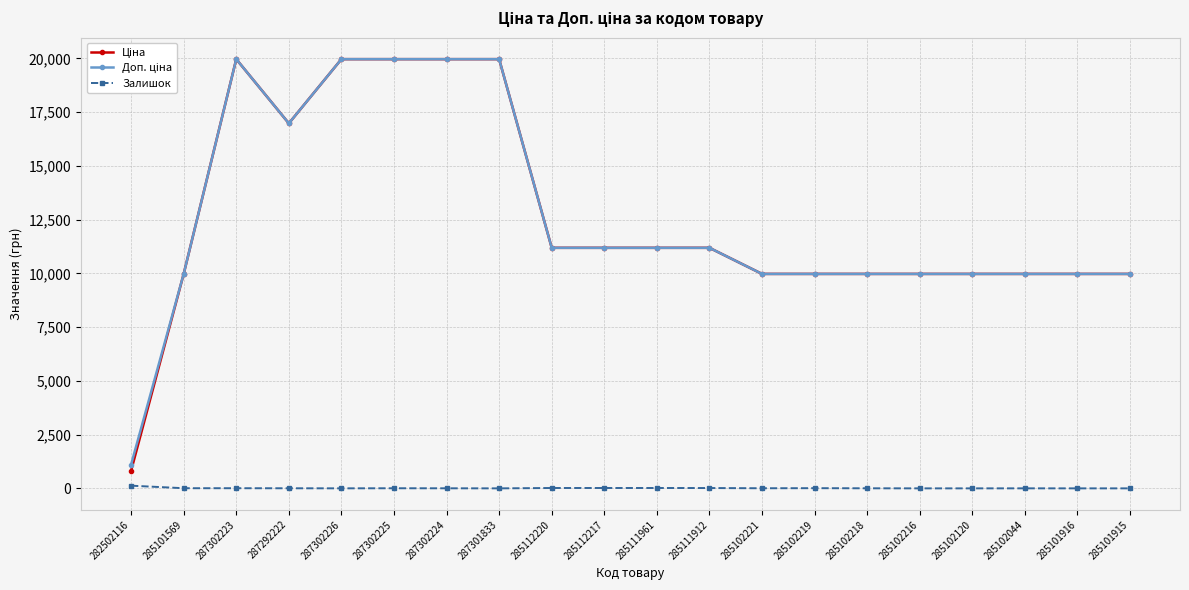

True or false: Залишок has more than 0 interior local peaks.

True